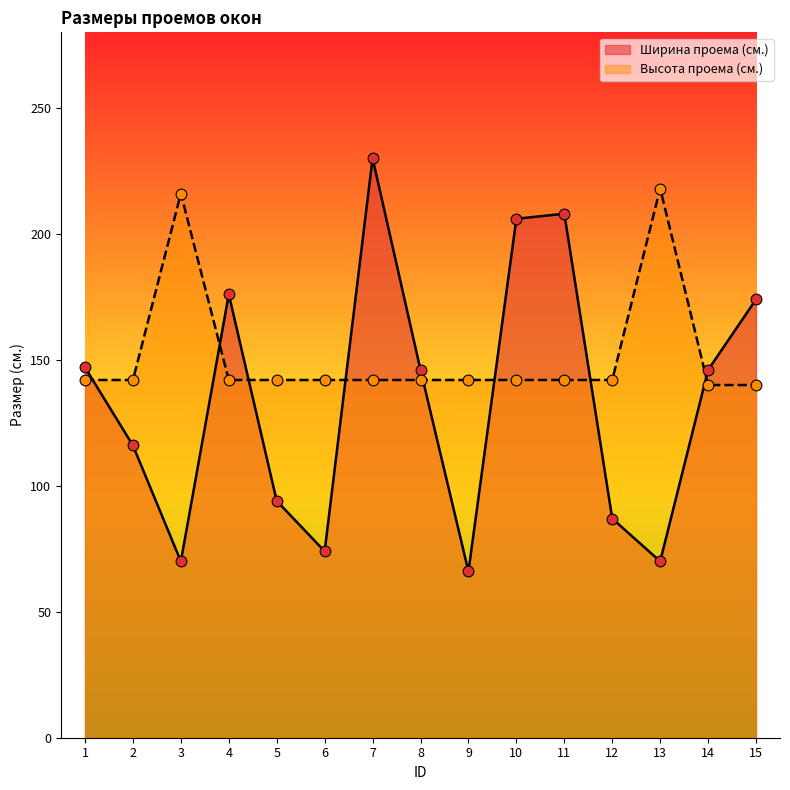

What are all the series names shown in the legend?

Ширина проема (cм.), Высота проема (cм.)